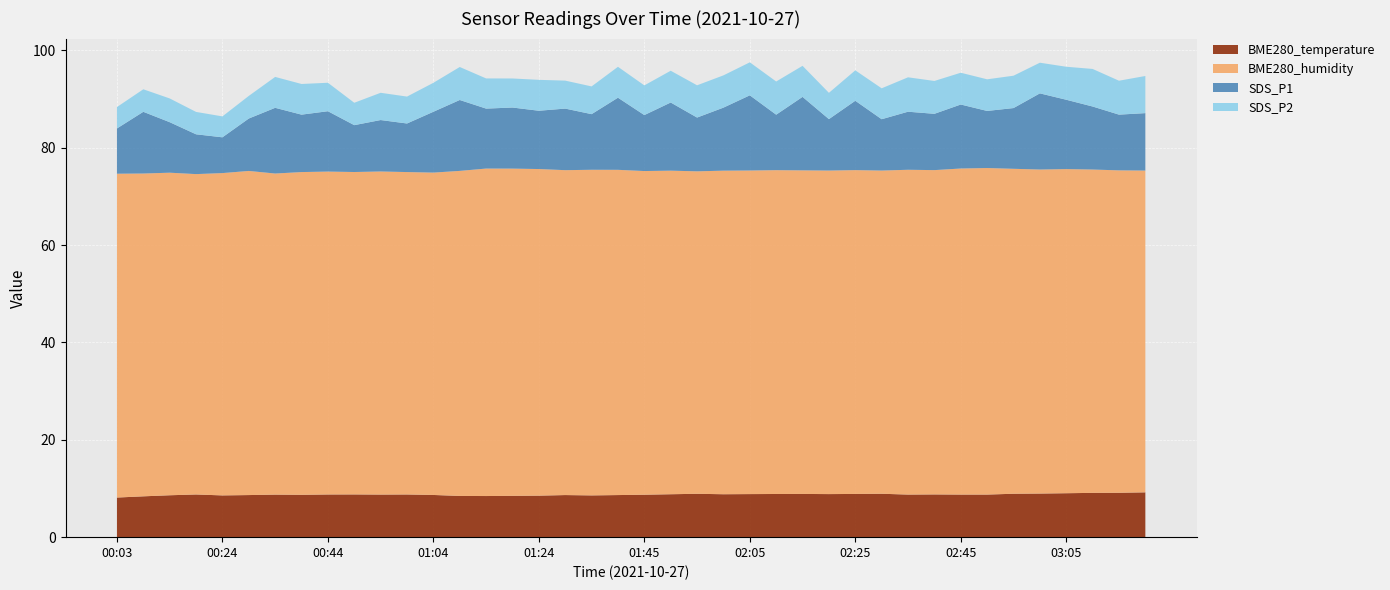

Reading left to right, transcribe all the data shown in this chart.

BME280_temperature: 00:03=8.1	00:09=8.4	00:14=8.6	00:19=8.8	00:24=8.6	00:29=8.7	00:34=8.7	00:39=8.7	00:44=8.8	00:49=8.8	00:54=8.8	00:59=8.8	01:04=8.7	01:09=8.5	01:14=8.4	01:19=8.5	01:24=8.5	01:29=8.7	01:35=8.6	01:40=8.7	01:45=8.7	01:50=8.8	01:55=8.9	02:00=8.8	02:05=8.8	02:10=8.9	02:15=8.9	02:20=8.8	02:25=8.9	02:30=8.9	02:35=8.8	02:40=8.8	02:45=8.8	02:50=8.8	02:55=8.9	03:00=9.0	03:05=9.0	03:10=9.1	03:15=9.1	03:20=9.2
BME280_humidity: 00:03=66.5	00:09=66.3	00:14=66.3	00:19=65.8	00:24=66.2	00:29=66.6	00:34=66.0	00:39=66.3	00:44=66.3	00:49=66.2	00:54=66.4	00:59=66.2	01:04=66.2	01:09=66.8	01:14=67.3	01:19=67.2	01:24=67.1	01:29=66.8	01:35=66.9	01:40=66.8	01:45=66.5	01:50=66.5	01:55=66.3	02:00=66.5	02:05=66.5	02:10=66.5	02:15=66.5	02:20=66.5	02:25=66.5	02:30=66.4	02:35=66.7	02:40=66.6	02:45=67.0	02:50=67.1	02:55=66.8	03:00=66.6	03:05=66.6	03:10=66.4	03:15=66.2	03:20=66.1
SDS_P1: 00:03=9.3	00:09=12.7	00:14=10.4	00:19=8.2	00:24=7.3	00:29=10.8	00:34=13.5	00:39=11.8	00:44=12.4	00:49=9.6	00:54=10.6	00:59=10.0	01:04=12.5	01:09=14.6	01:14=12.3	01:19=12.6	01:24=12.0	01:29=12.7	01:35=11.4	01:40=14.8	01:45=11.5	01:50=14.0	01:55=11.1	02:00=12.9	02:05=15.4	02:10=11.4	02:15=15.1	02:20=10.6	02:25=14.2	02:30=10.6	02:35=11.9	02:40=11.6	02:45=13.2	02:50=11.7	02:55=12.5	03:00=15.7	03:05=14.2	03:10=12.9	03:15=11.4	03:20=11.8
SDS_P2: 00:03=4.4	00:09=4.6	00:14=4.9	00:19=4.6	00:24=4.3	00:29=4.7	00:34=6.3	00:39=6.3	00:44=5.8	00:49=4.6	00:54=5.6	00:59=5.5	01:04=6.0	01:09=6.8	01:14=6.2	01:19=6.0	01:24=6.3	01:29=5.8	01:35=5.7	01:40=6.3	01:45=6.1	01:50=6.5	01:55=6.6	02:00=6.6	02:05=6.8	02:10=6.8	02:15=6.4	02:20=5.4	02:25=6.2	02:30=6.3	02:35=7.1	02:40=6.8	02:45=6.5	02:50=6.5	02:55=6.7	03:00=6.3	03:05=6.8	03:10=7.7	03:15=7.0	03:20=7.6